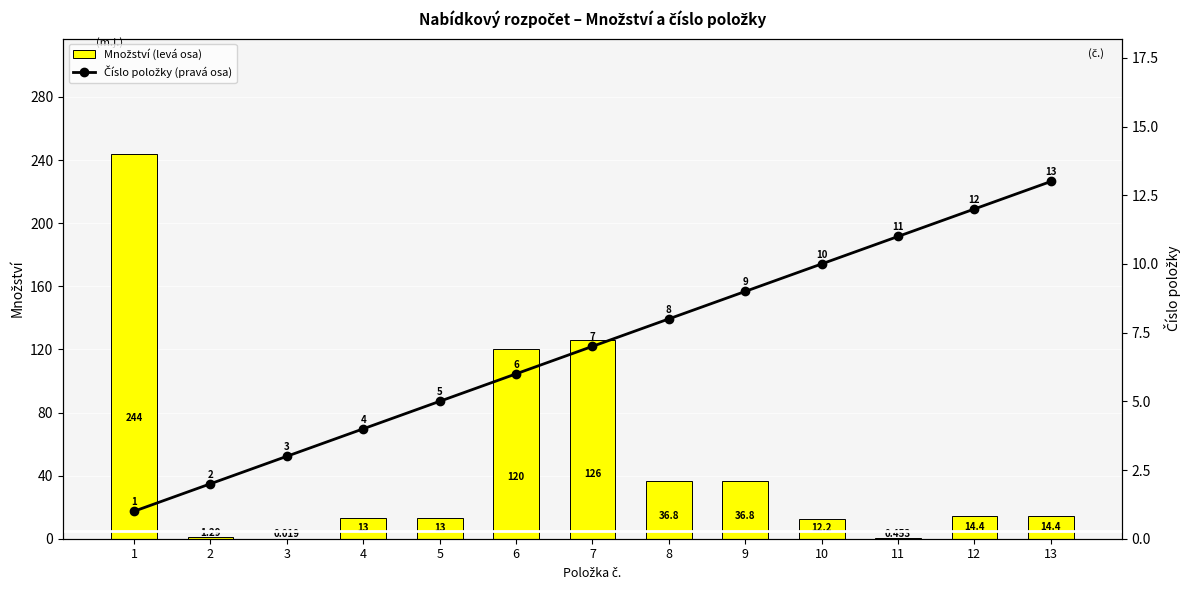

List the series in order of their overall mean, lowest first.

Číslo položky (pravá osa), Množství (levá osa)